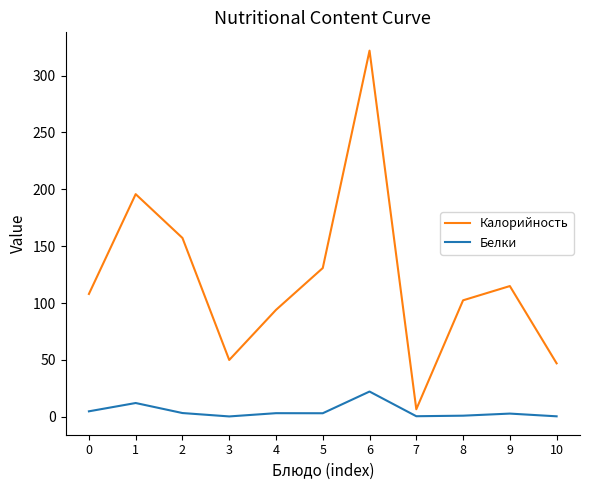

What is the approximate value of Калорийность at 6?

322.0